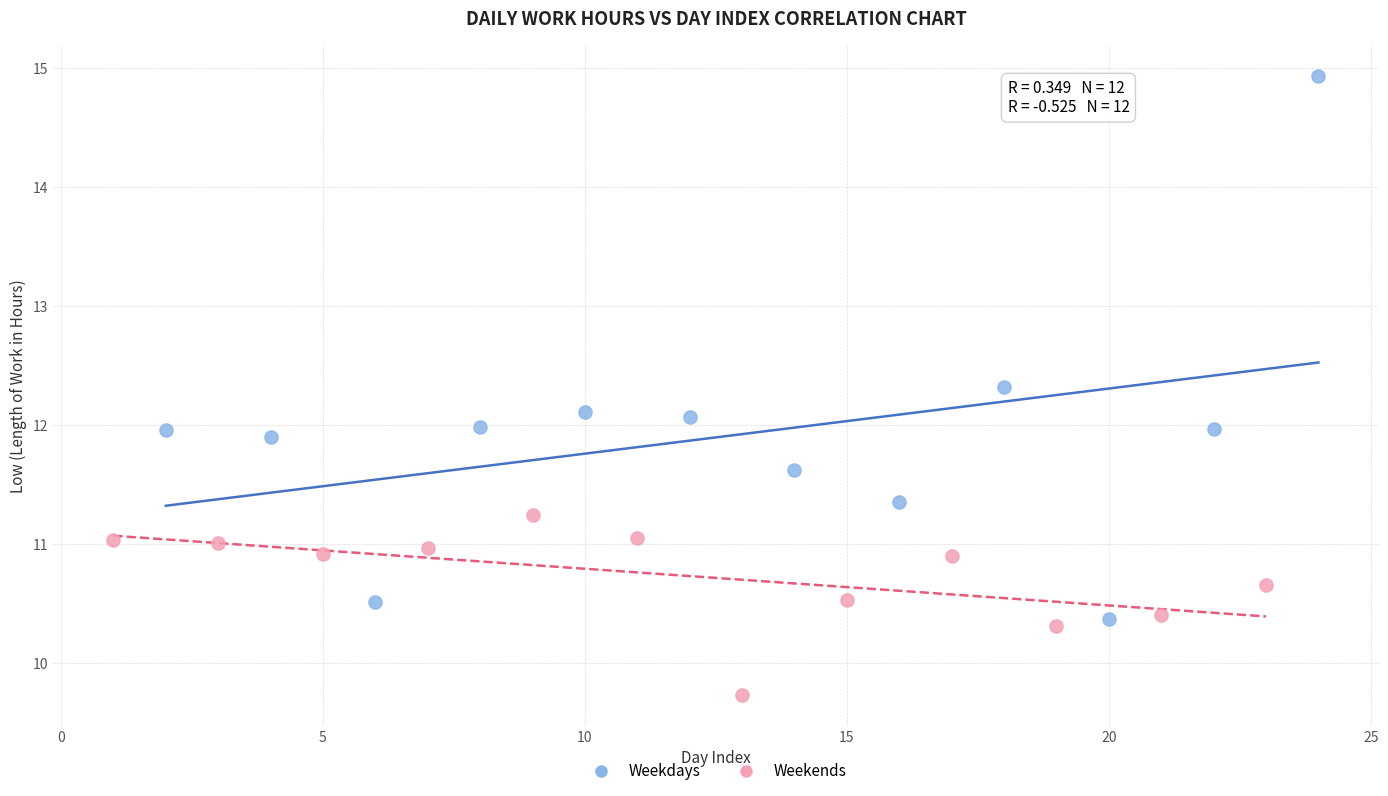

Which series has the largest Y range (max minus min)?

Weekdays